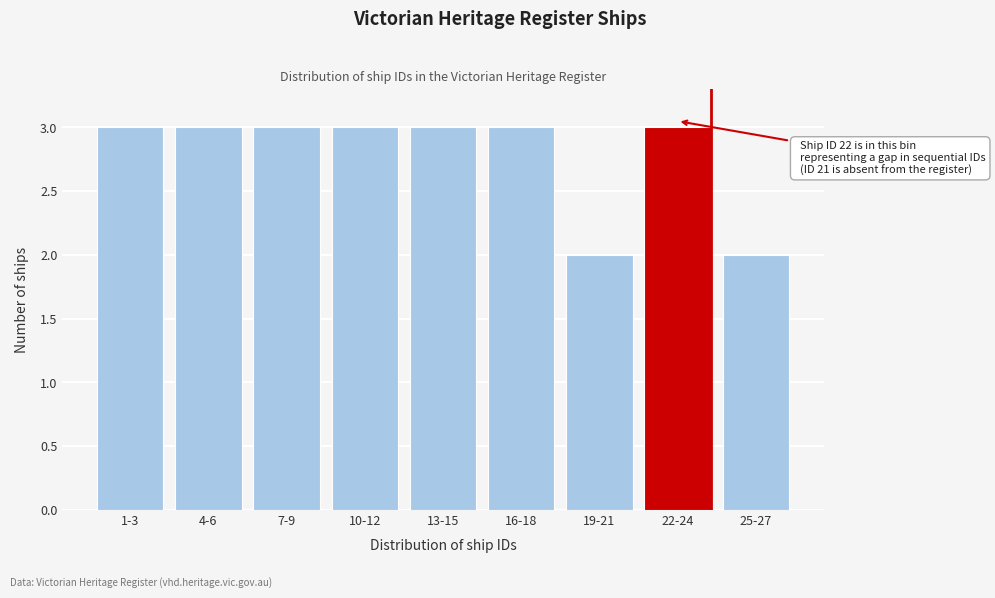

Reading right to left, transcribe all the data shown in this chart.

25-27=2	22-24=3	19-21=2	16-18=3	13-15=3	10-12=3	7-9=3	4-6=3	1-3=3